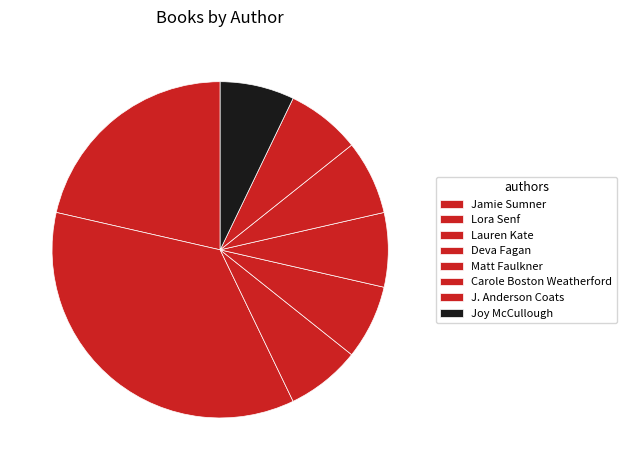

True or false: Jamie Sumner accounts for 21% of the total.

True